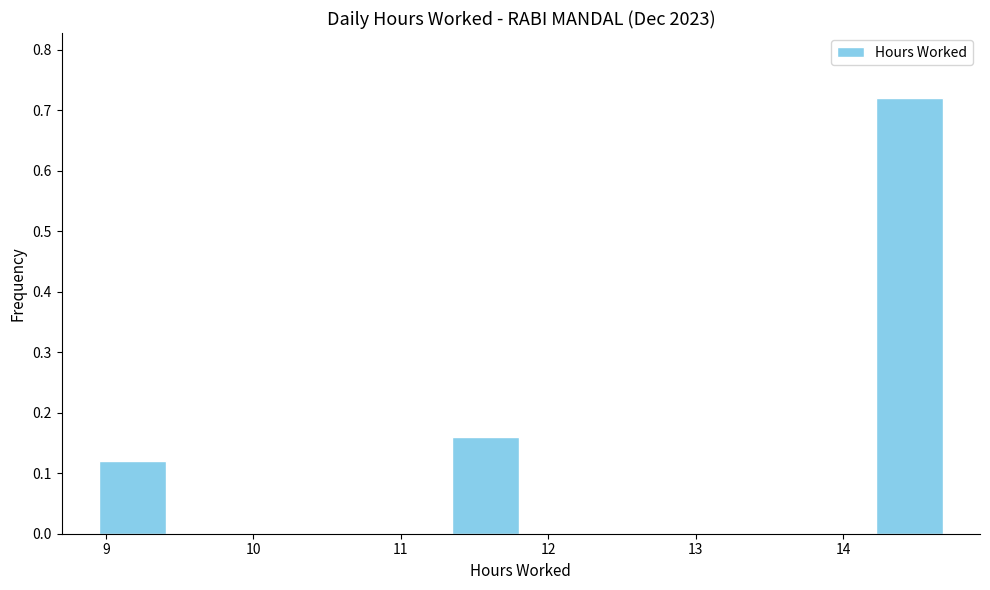

Which range on the x-axis has the tallest bar?

14.2 to 14.7